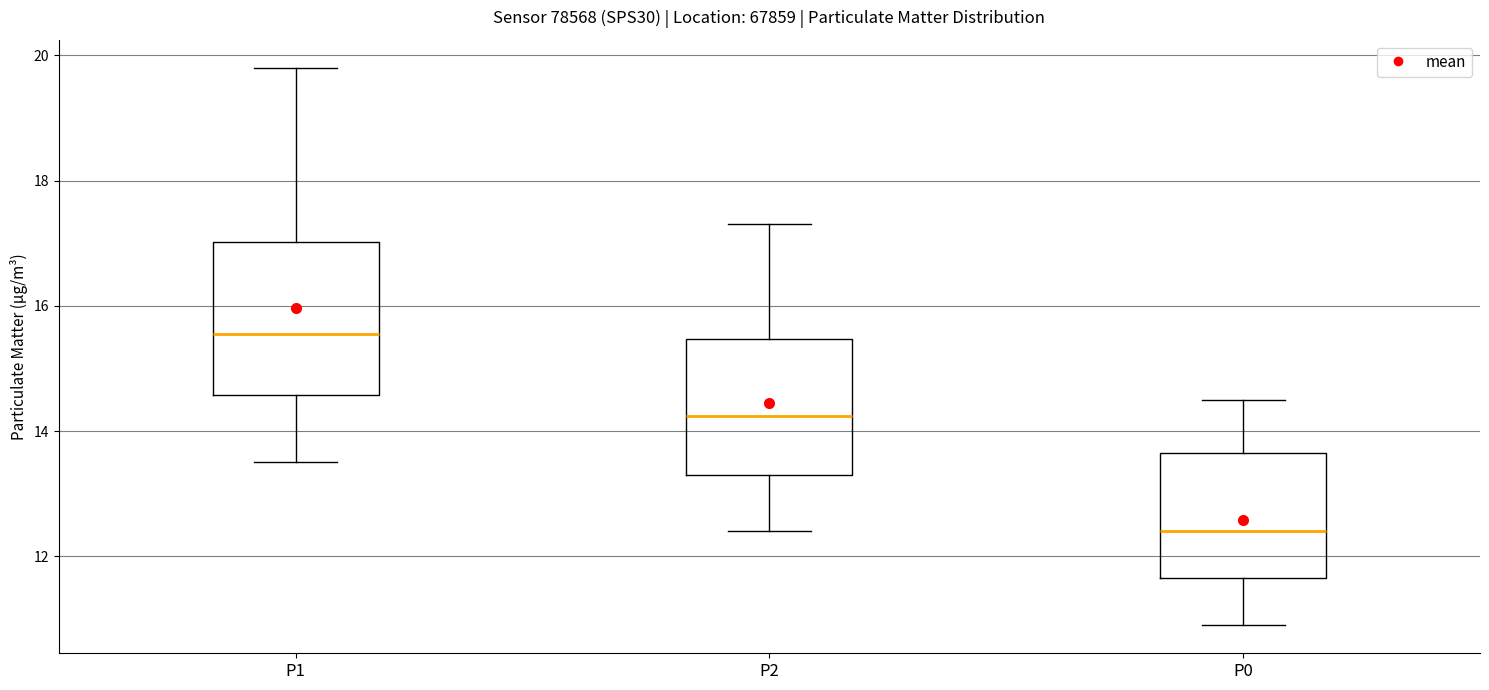

Which box is the tallest, from its lower edge to its upper edge?

P1